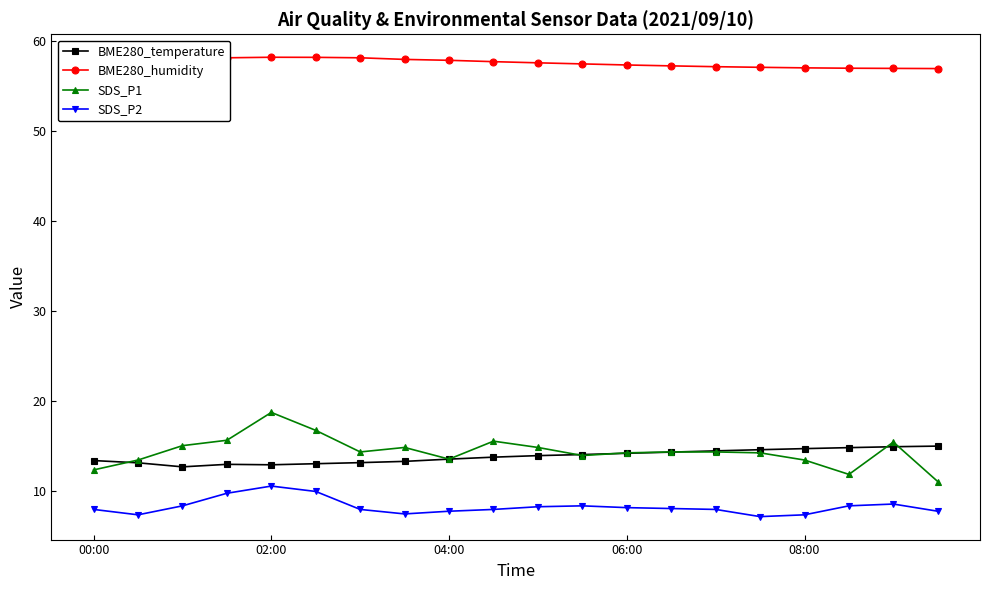

What is the minimum value shown in the chart?

7.1